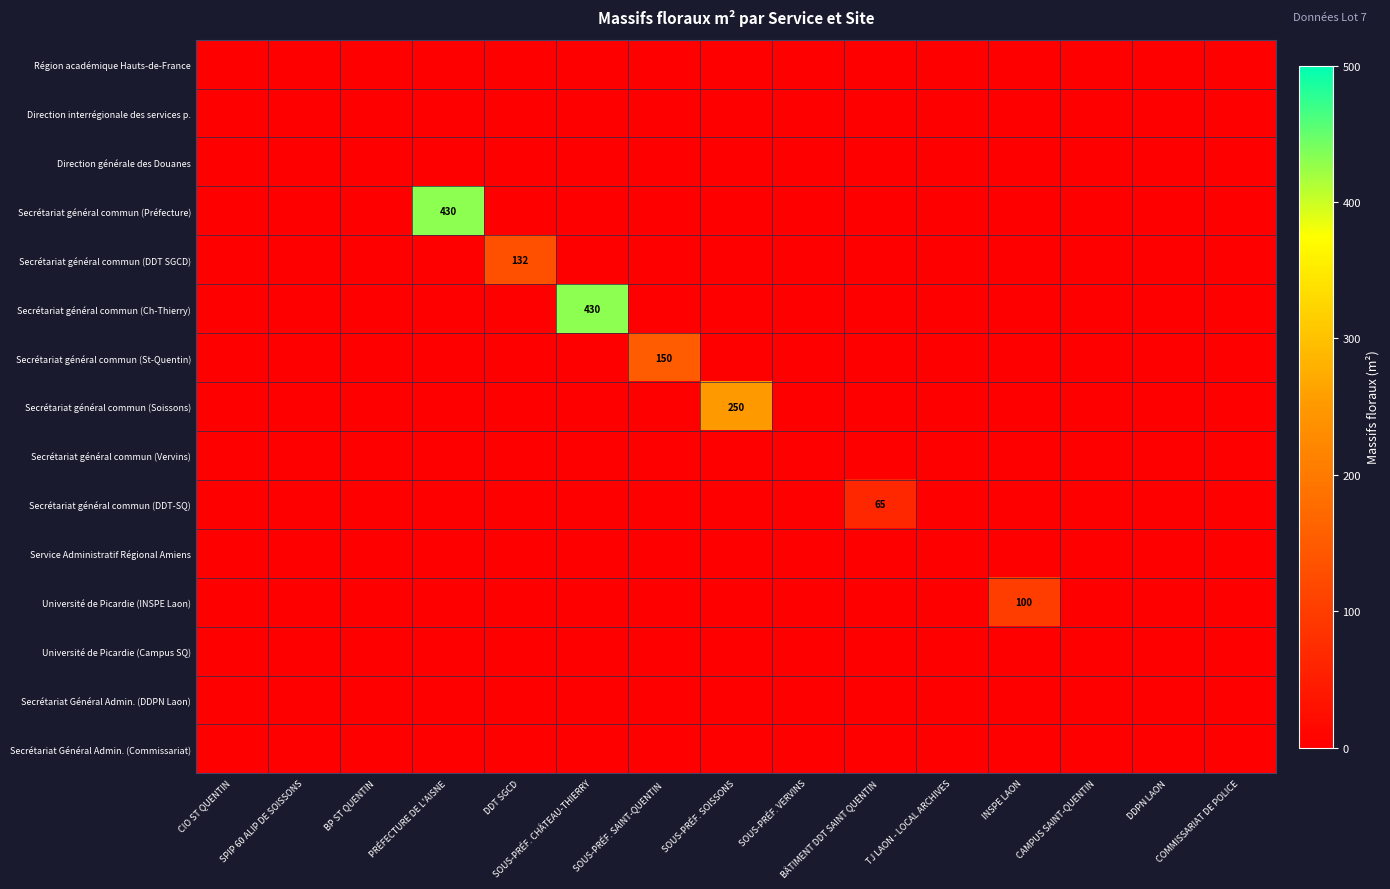

How many series are shown in this chart?

15